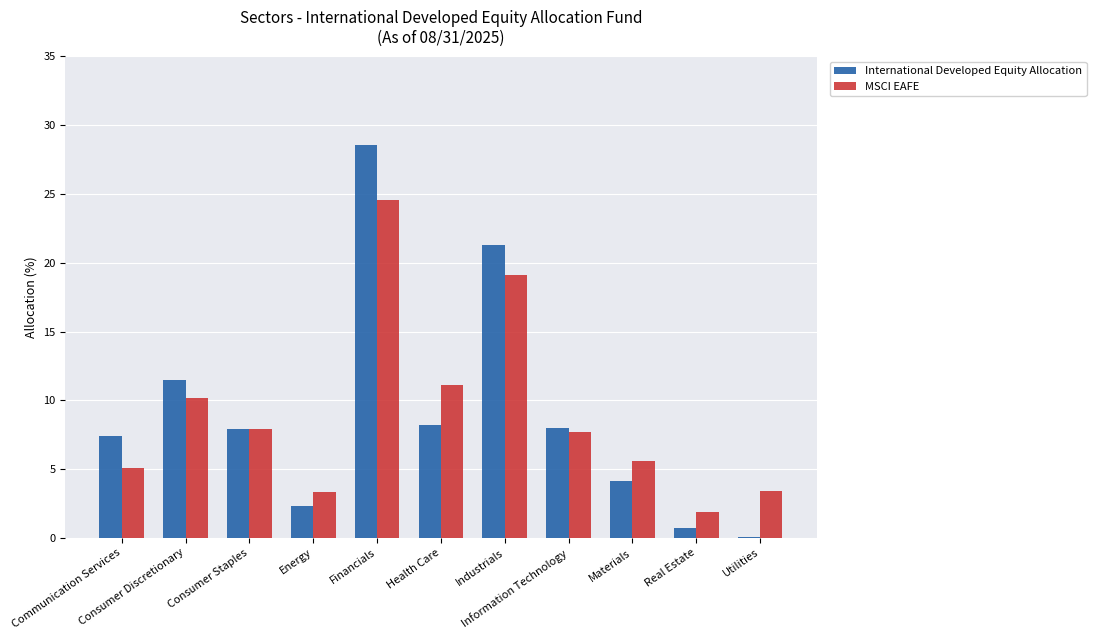

True or false: MSCI EAFE has a value of 5.6 at Materials.

True